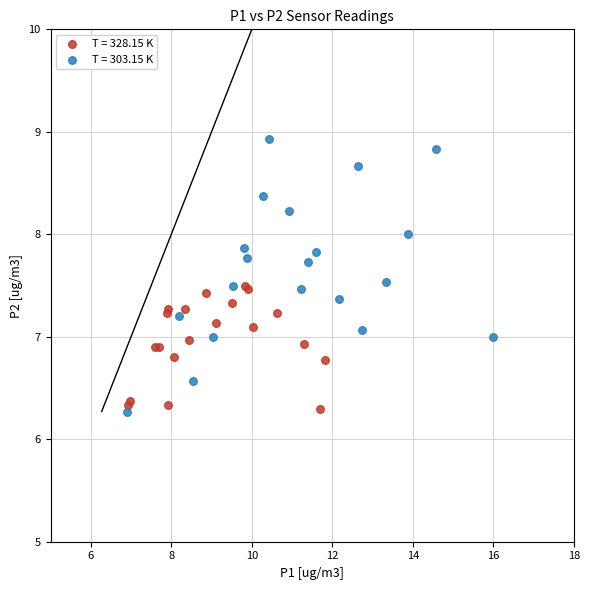

What are all the series names shown in the legend?

T = 328.15 K, T = 303.15 K